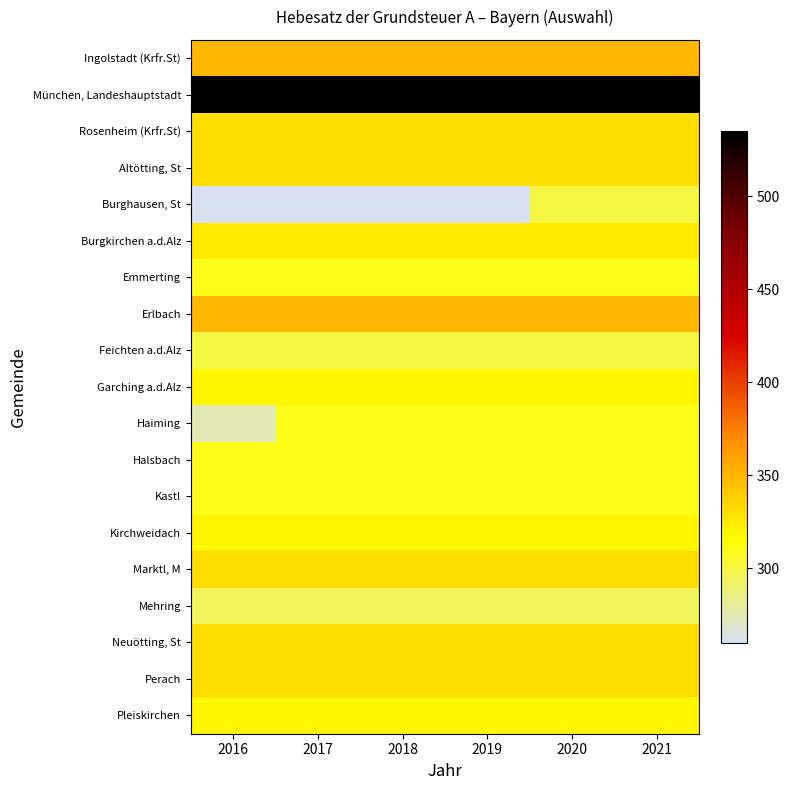

Which series has the widest spread of values?

Burghausen, St